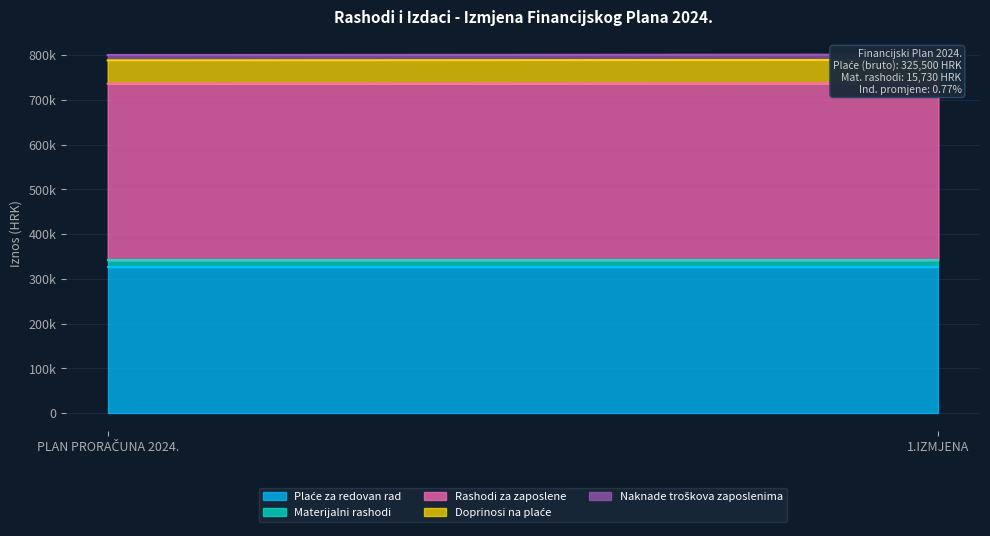

Rank the series at PLAN PRORAČUNA 2024. from highest to lowest value.

Rashodi za zaposlene, Plaće za redovan rad, Doprinosi na plaće, Materijalni rashodi, Naknade troškova zaposlenima